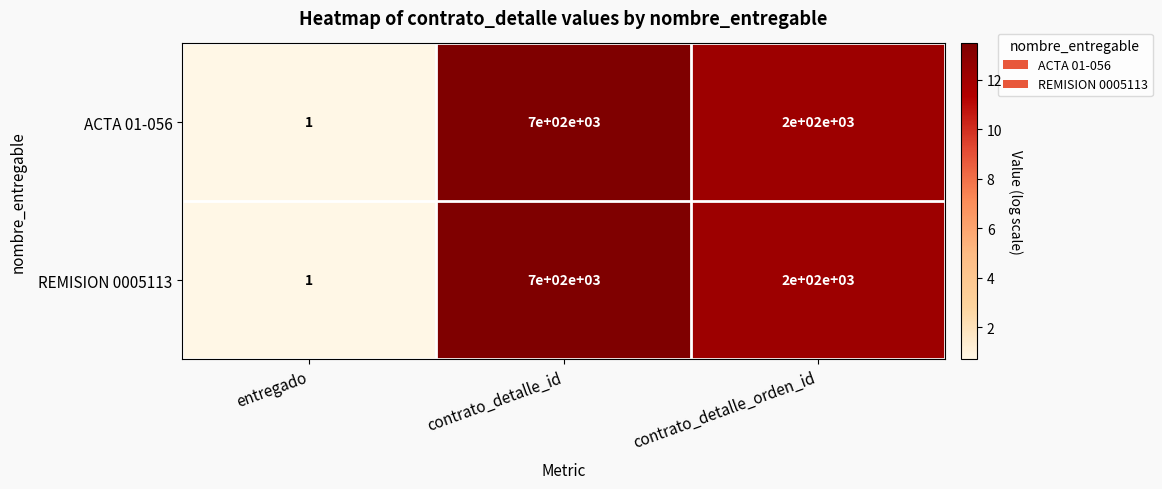

What is the sum of the REMISION 0005113 values at contrato_detalle_id and entregado?

14.2